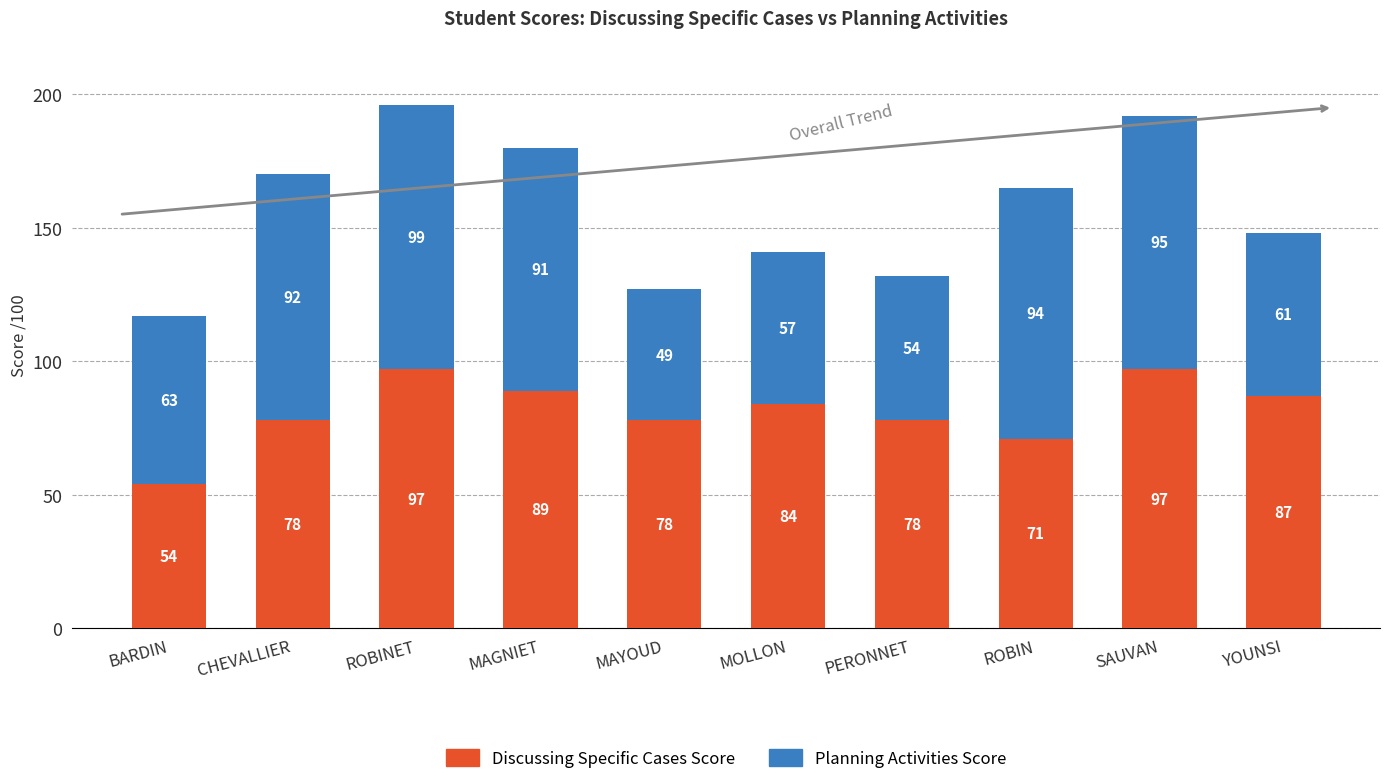

How many distinct data groups are displayed?

2